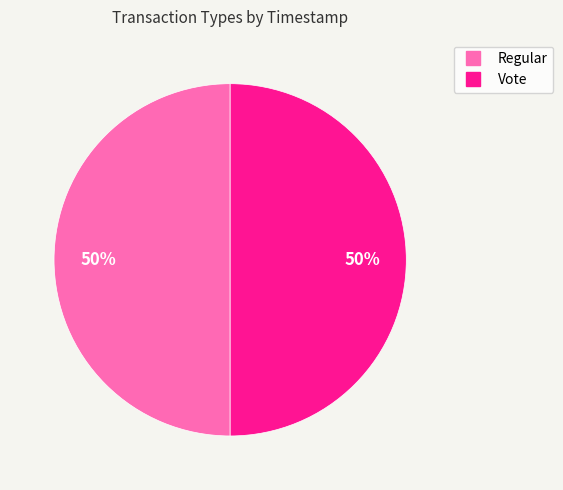

The Regular slice represents 63% of the pie. True or false?

False